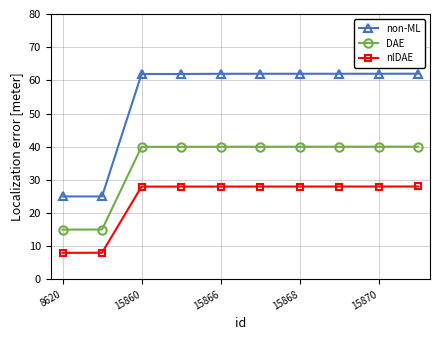

How many lines are shown in the chart?

3